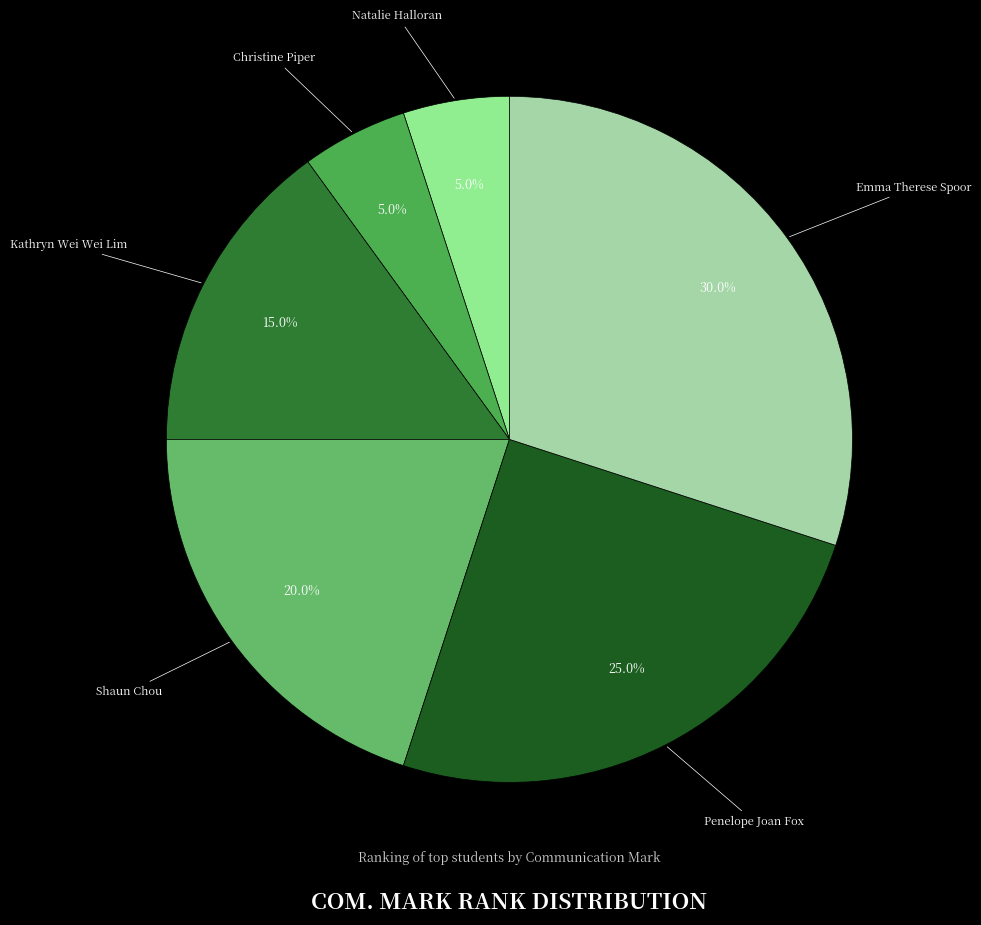

To the nearest percent, what is the difference between the largest and smallest slice percentages?

25%